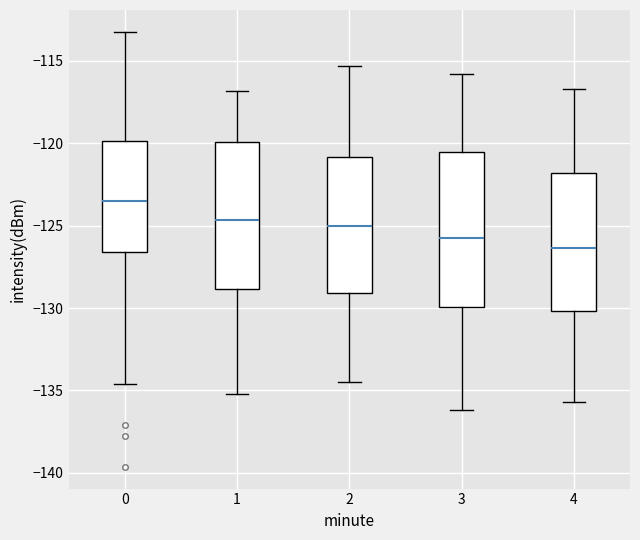

Reading left to right, read every box against the y-axis: the position of its median line, the range the box covers, and the ends of its whiskers. The values are not printed on the chart, so give them approximately, as read against the axis.

0: median -123.5, box -126.5 to -120.0, whiskers -134.5 to -113.0
1: median -124.5, box -129.0 to -120.0, whiskers -135.0 to -117.0
2: median -125.0, box -129.0 to -121.0, whiskers -134.5 to -115.5
3: median -125.5, box -130.0 to -120.5, whiskers -136.0 to -116.0
4: median -126.5, box -130.0 to -122.0, whiskers -135.5 to -116.5